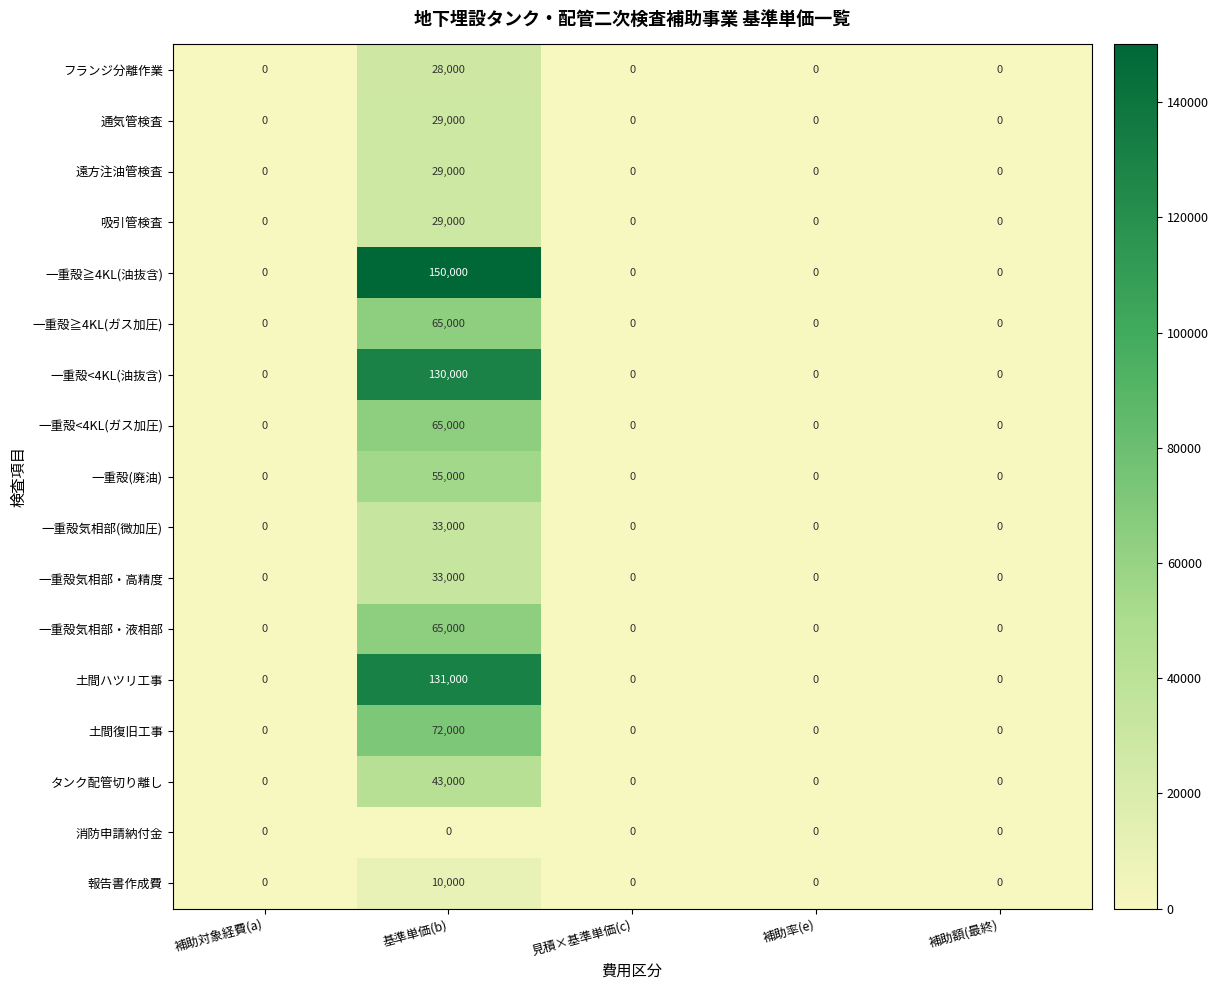

What is the spread (max minus min) of values at 基準単価(b)?

150000